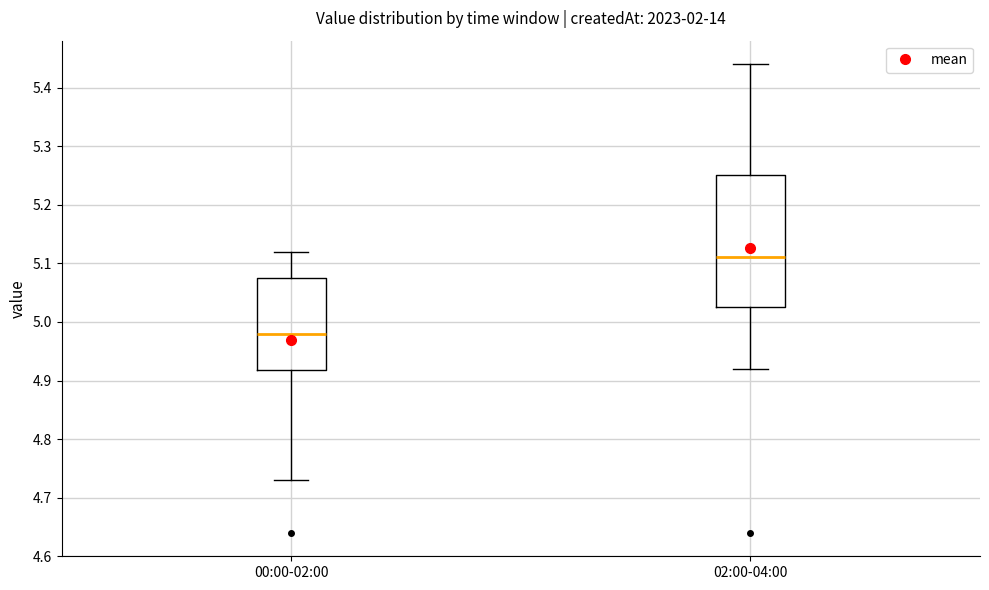

Reading left to right, read every box against the y-axis: the position of its median line, the range the box covers, and the ends of its whiskers. The values are not printed on the chart, so give them approximately, as read against the axis.

00:00-02:00: median 4.98, box 4.92 to 5.08, whiskers 4.73 to 5.12
02:00-04:00: median 5.11, box 5.03 to 5.25, whiskers 4.92 to 5.44